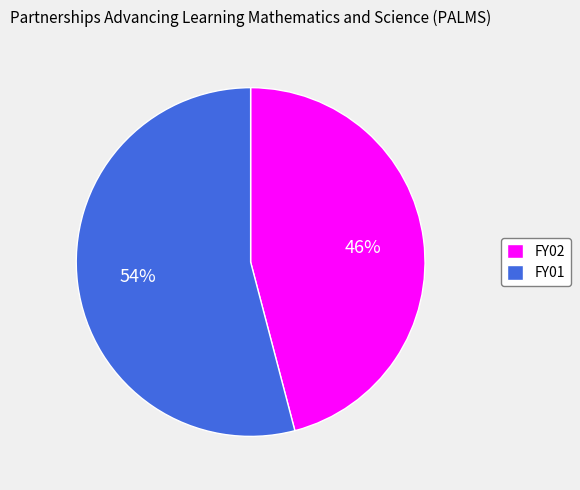

Which has a higher value, FY01 or FY02?

FY01